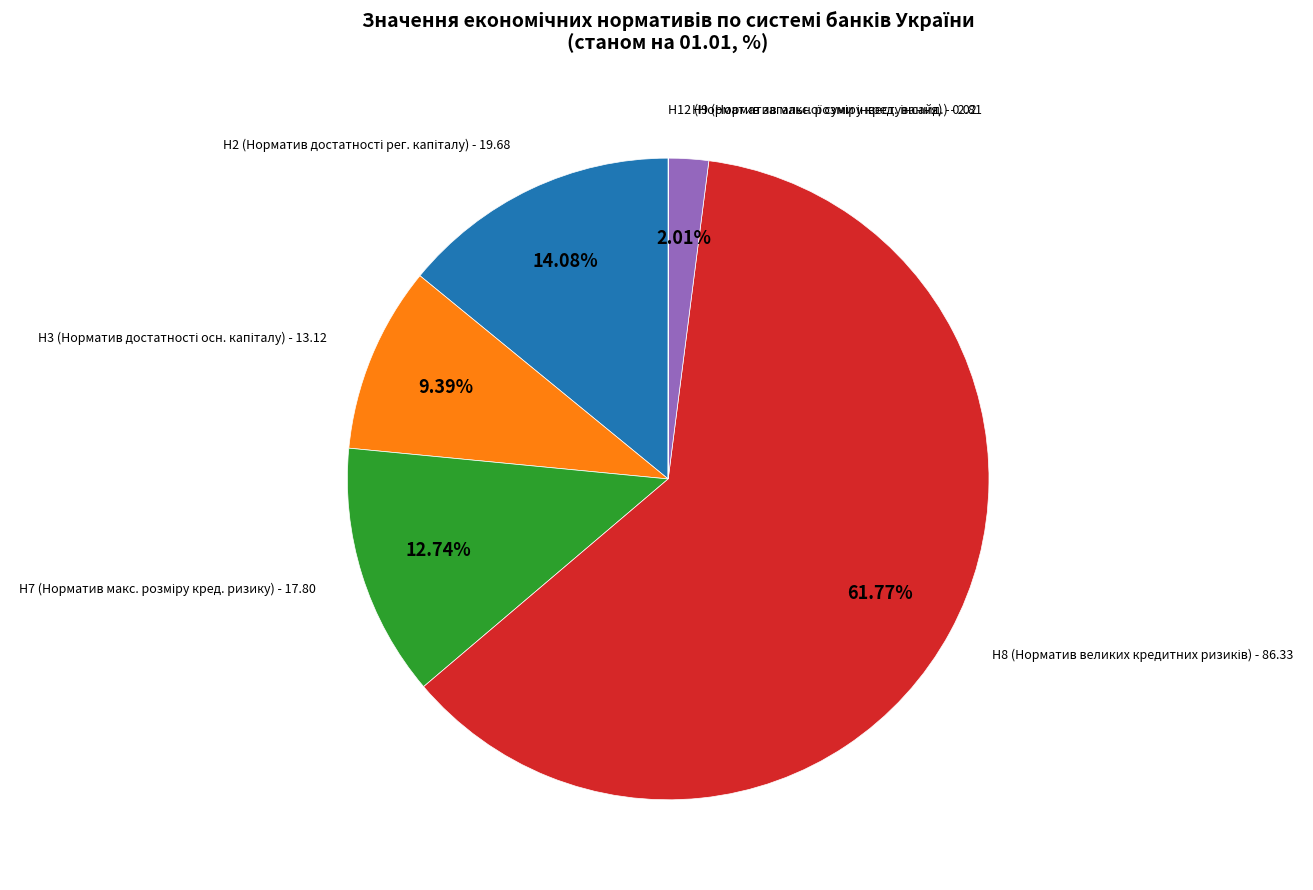

To the nearest percent, what is the average slice percentage?

17%